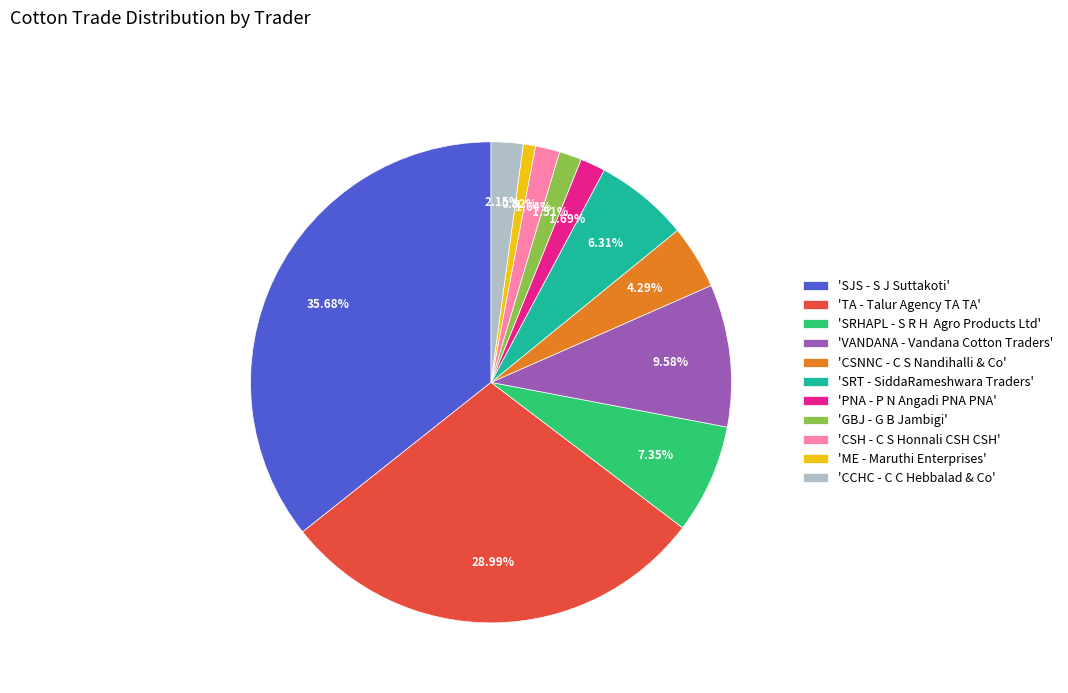

To the nearest percent, what is the difference between the largest and smallest slice percentages?

35%